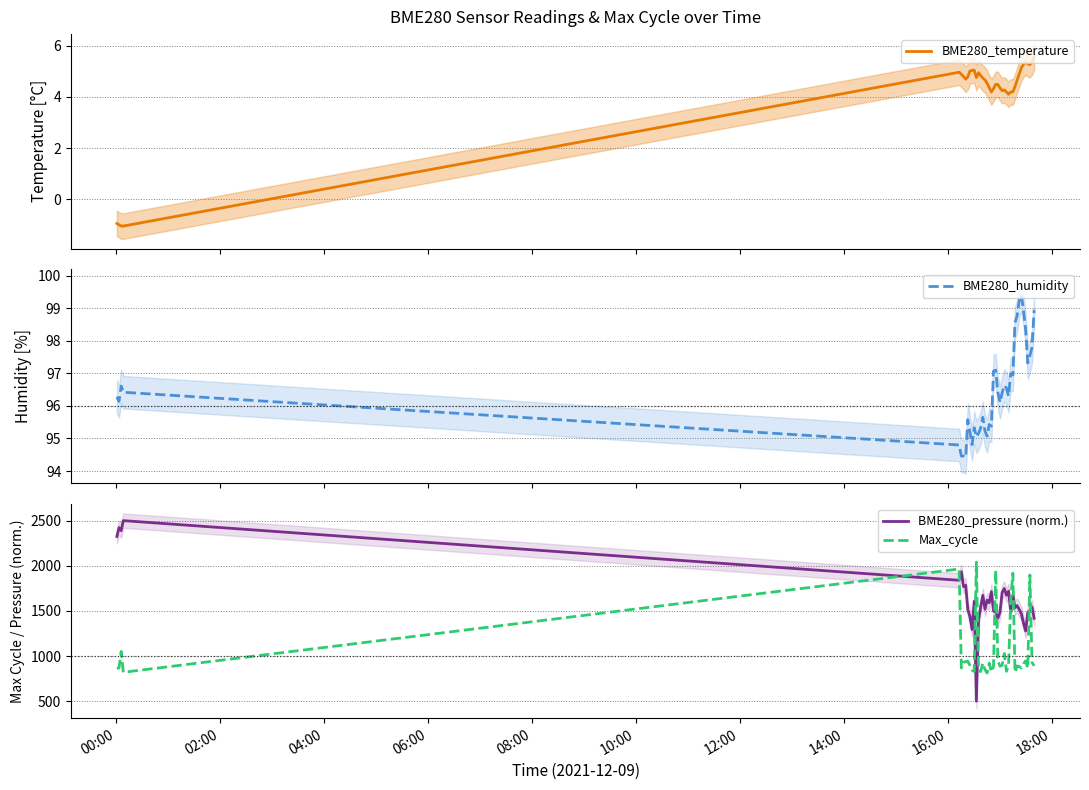

What is the minimum value for Max_cycle?

812.0